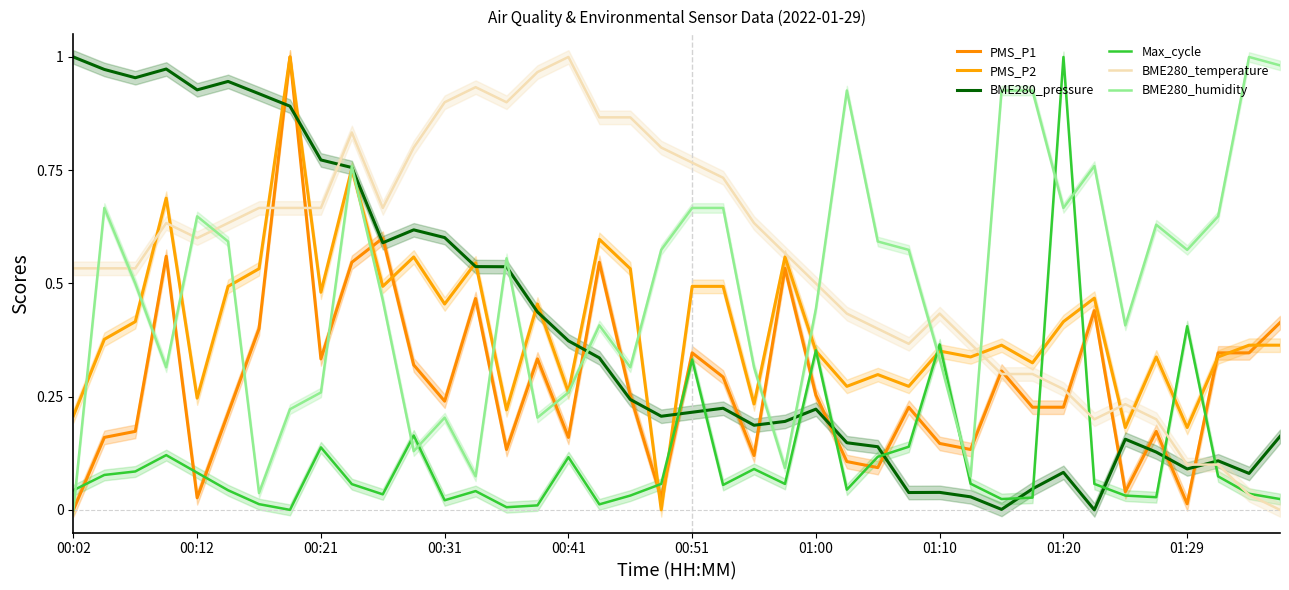

What are all the series names shown in the legend?

PMS_P1, PMS_P2, BME280_pressure, Max_cycle, BME280_temperature, BME280_humidity